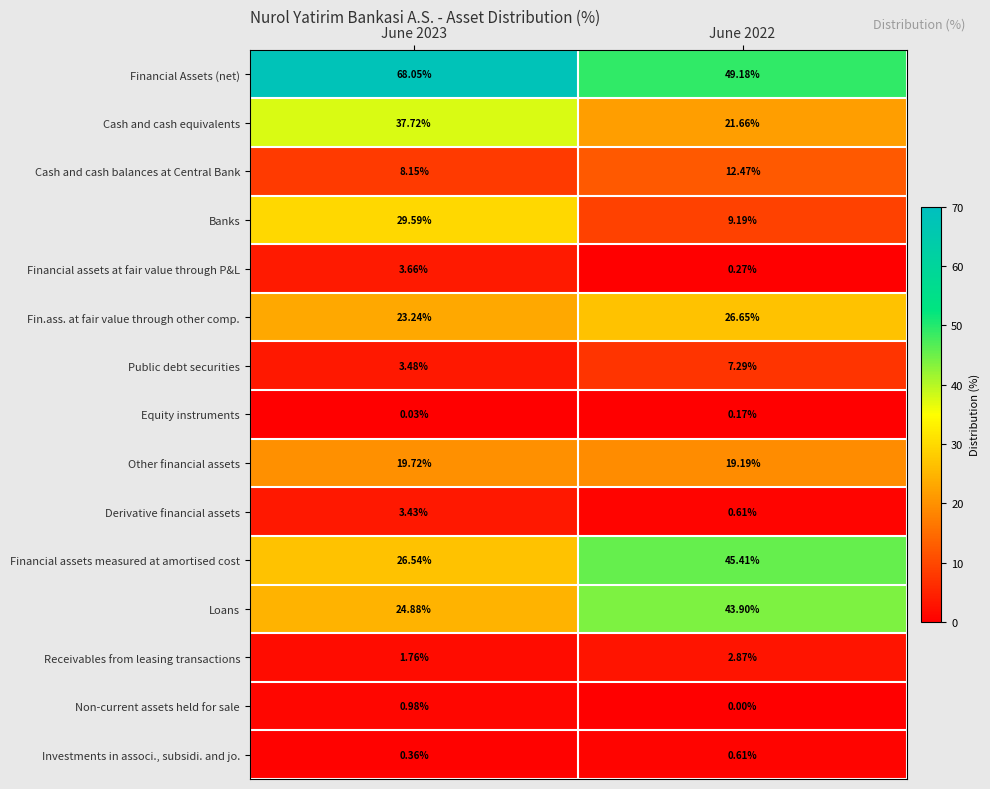

Is the value of Non-current assets held for sale at June 2023 greater than the value of Investments in associ., subsidi. and jo. at June 2022?

Yes